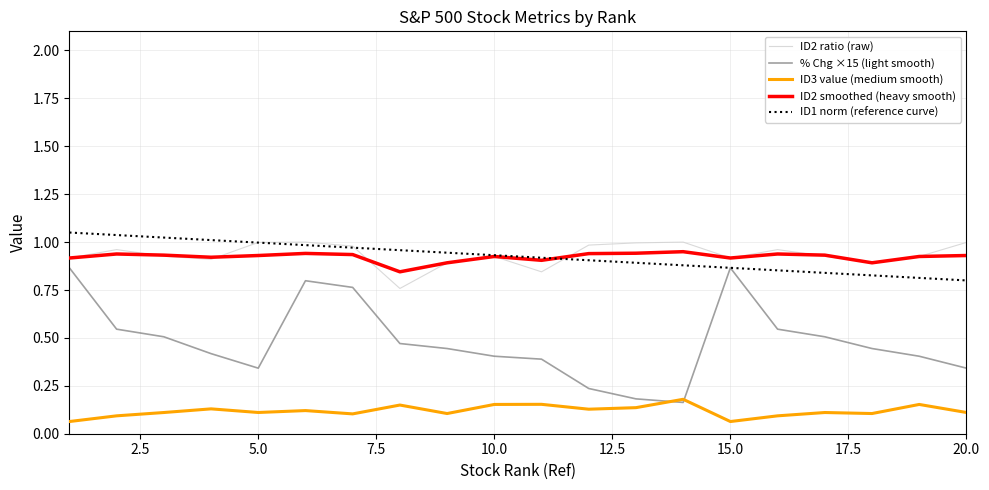

True or false: ID2 smoothed (heavy smooth) and ID3 value (medium smooth) intersect in this chart.

False